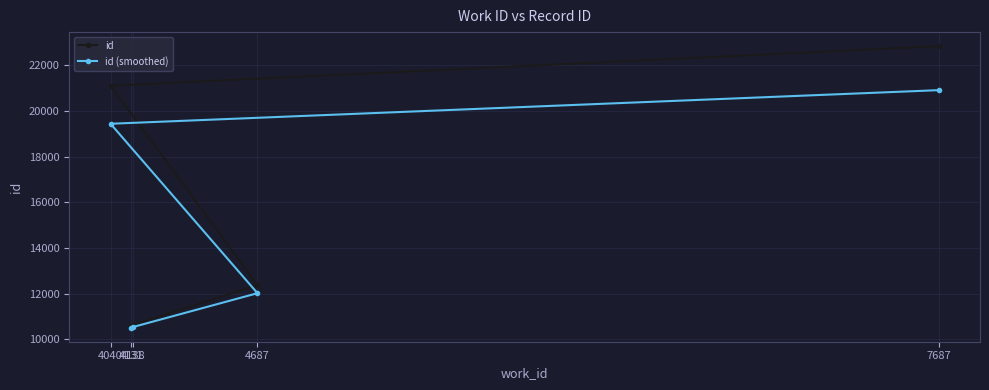

The value of id (smoothed) at 4040 is 5881.0. True or false?

False